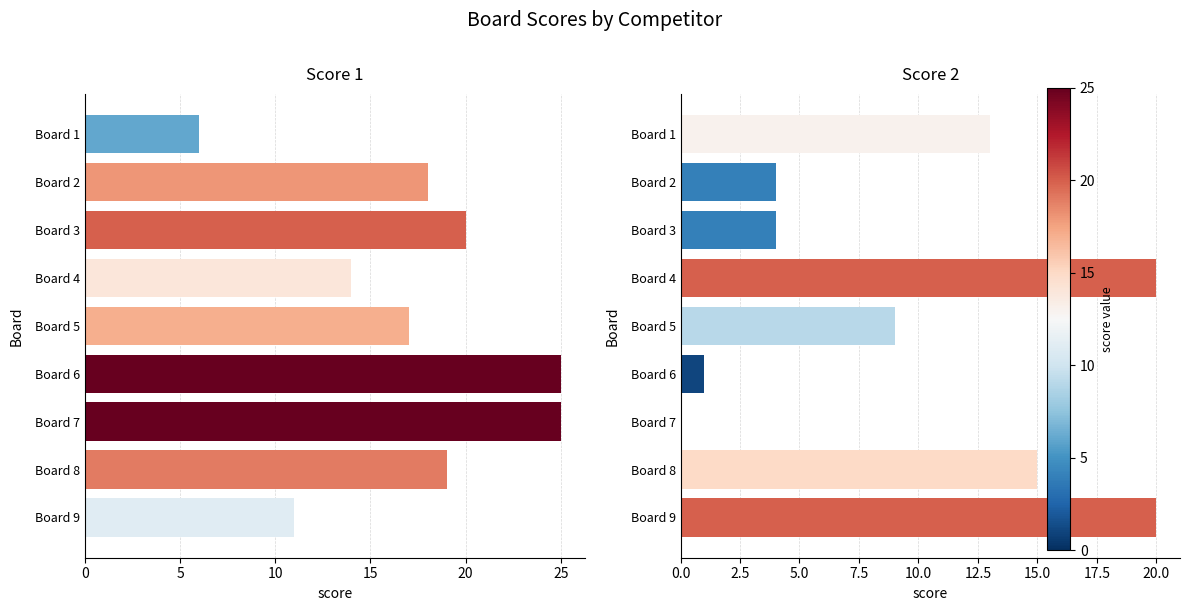

What are all the series names shown in the legend?

Score 1, Score 2